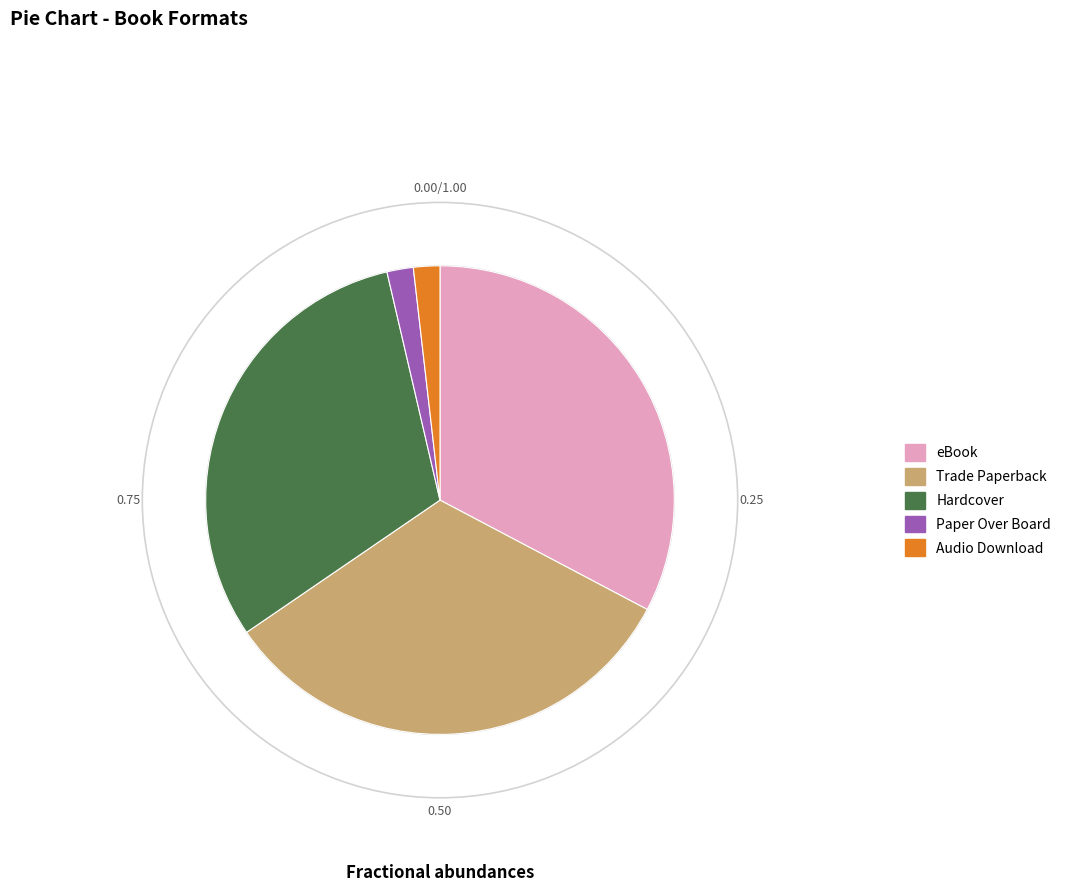

The Hardcover slice represents 31% of the pie. True or false?

True